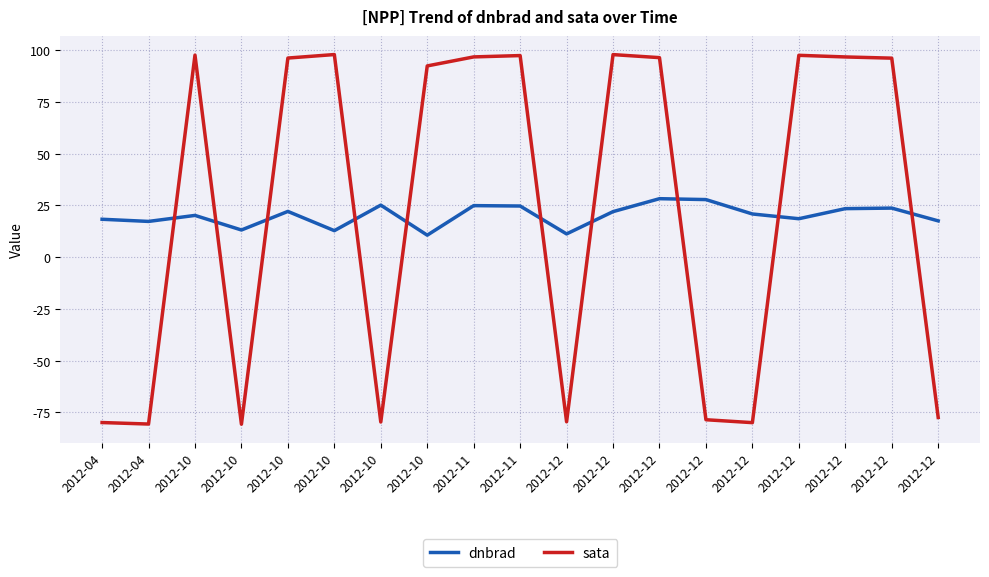

True or false: dnbrad has more than 0 points higher than both neighbors.

True